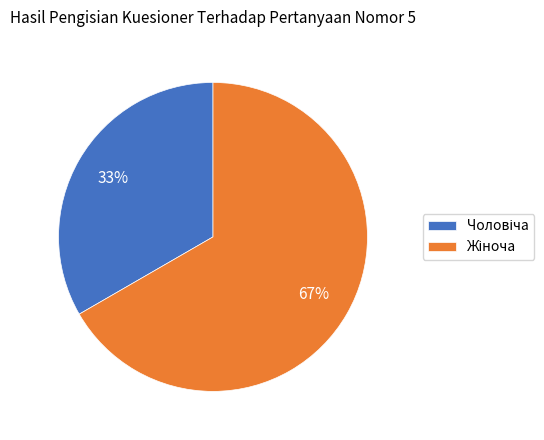

To the nearest percent, what is the average slice percentage?

50%